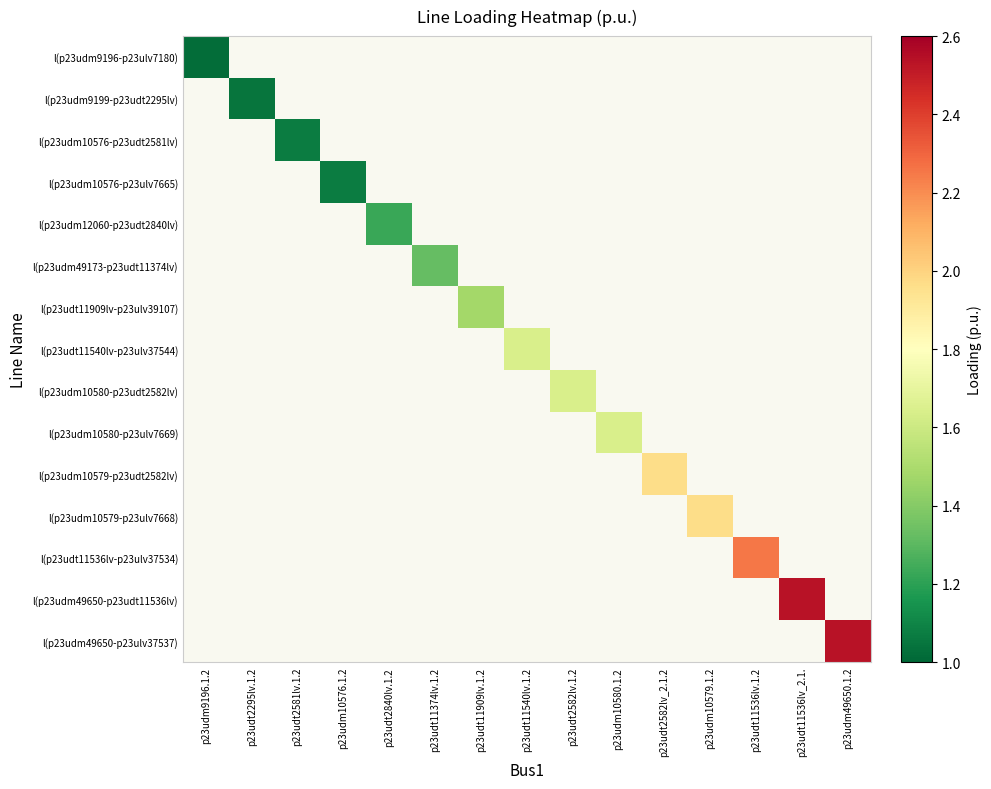

What is the greatest value displayed?

2.5